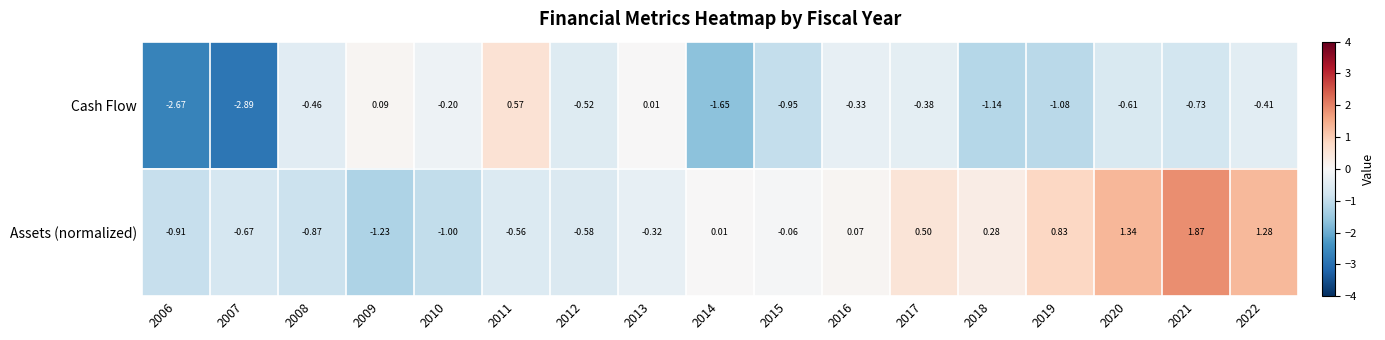

Rank the series by their maximum value, from highest to lowest.

Assets (normalized), Cash Flow